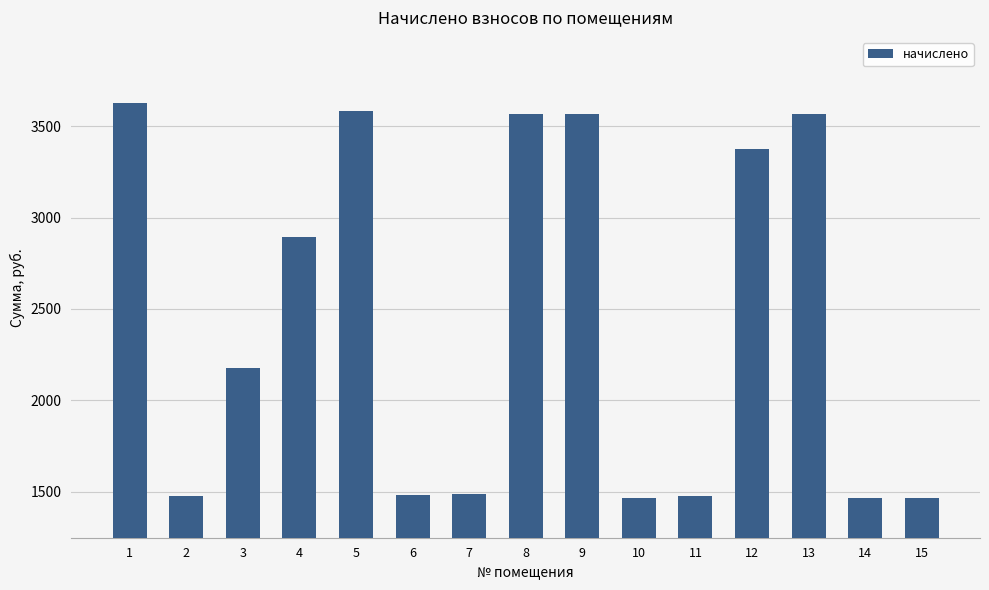

What is the ratio of the value at 13 to the value at 3?

1.6